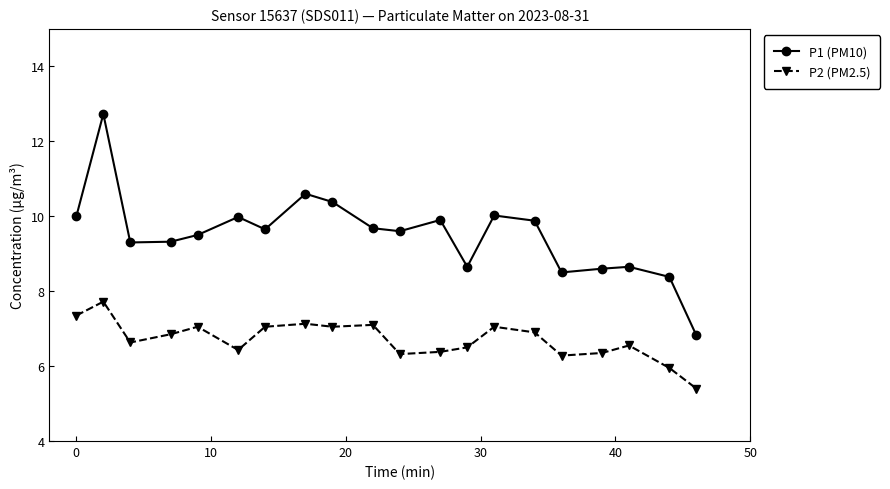

True or false: P1 (PM10) and P2 (PM2.5) intersect in this chart.

False